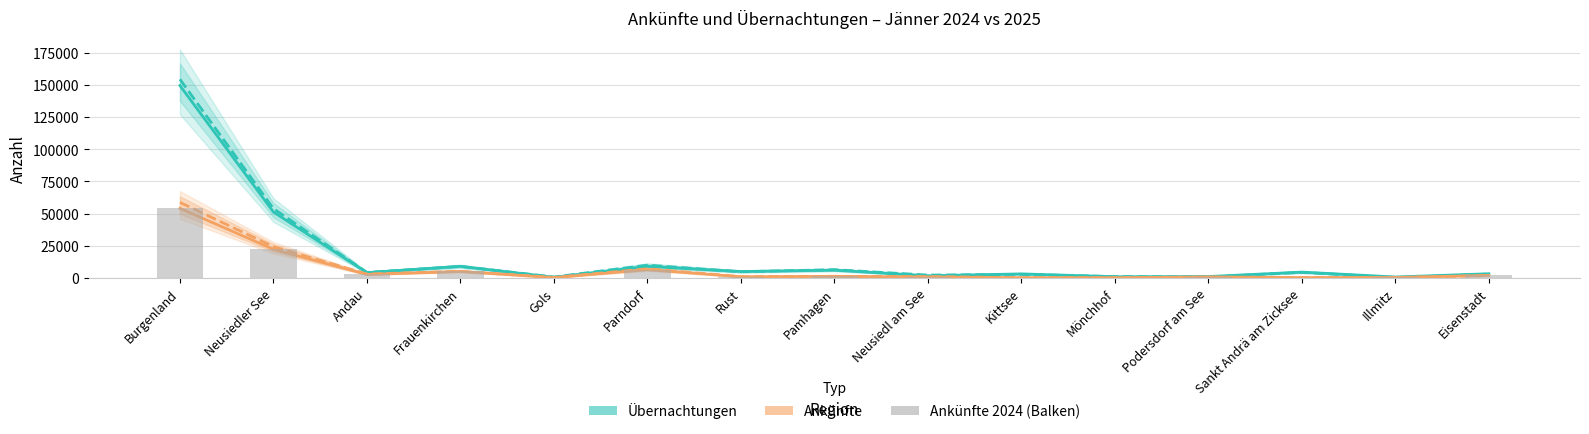

Reading left to right, what are all the values shown in this chart?

Übernachtungen 2024: Burgenland=149504	Neusiedler See=51218	Andau=4075	Frauenkirchen=8985	Gols=496	Parndorf=8959	Rust=4968	Pamhagen=6029	Neusiedl am See=1627	Kittsee=3124	Mönchhof=909	Podersdorf am See=1052	Sankt Andrä am Zicksee=4506	Illmitz=711	Eisenstadt=3223
Übernachtungen 2025: Burgenland=154380	Neusiedler See=53843	Andau=4242	Frauenkirchen=8970	Gols=713	Parndorf=9902	Rust=4770	Pamhagen=6384	Neusiedl am See=2204	Kittsee=2753	Mönchhof=1051	Podersdorf am See=733	Sankt Andrä am Zicksee=4296	Illmitz=303	Eisenstadt=2950
Ankünfte 2024: Burgenland=54099	Neusiedler See=22221	Andau=2681	Frauenkirchen=5055	Gols=240	Parndorf=6429	Rust=899	Pamhagen=1215	Neusiedl am See=738	Kittsee=176	Mönchhof=140	Podersdorf am See=757	Sankt Andrä am Zicksee=282	Illmitz=355	Eisenstadt=1948
Ankünfte 2025: Burgenland=58691	Neusiedler See=24252	Andau=3032	Frauenkirchen=5114	Gols=385	Parndorf=7097	Rust=977	Pamhagen=1228	Neusiedl am See=1014	Kittsee=184	Mönchhof=176	Podersdorf am See=518	Sankt Andrä am Zicksee=283	Illmitz=167	Eisenstadt=1817
Ankünfte 2024 (Balken): Burgenland=54099	Neusiedler See=22221	Andau=2681	Frauenkirchen=5055	Gols=240	Parndorf=6429	Rust=899	Pamhagen=1215	Neusiedl am See=738	Kittsee=176	Mönchhof=140	Podersdorf am See=757	Sankt Andrä am Zicksee=282	Illmitz=355	Eisenstadt=1948